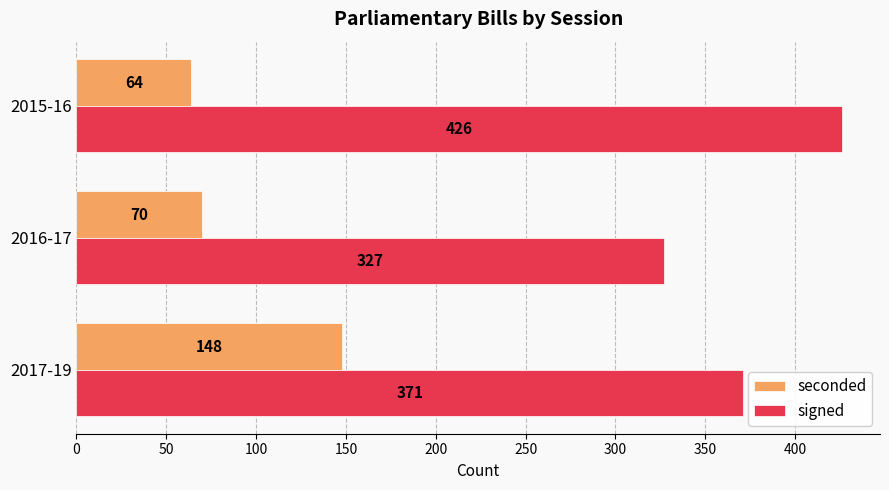

At how many categories does at least one series exceed 406?

1